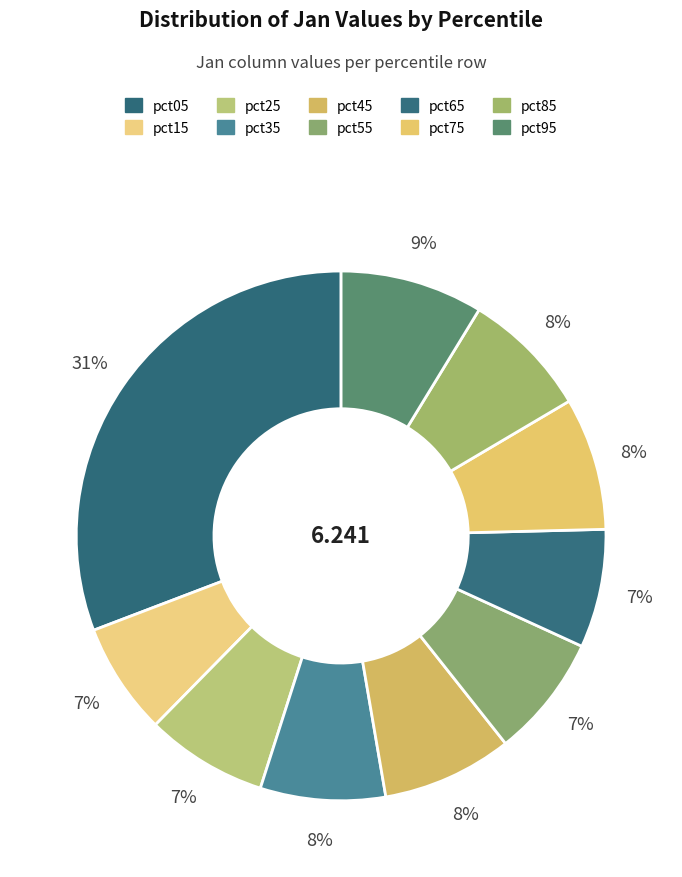

To the nearest percent, what is the combined percentage of pct85 and pct55?

15%